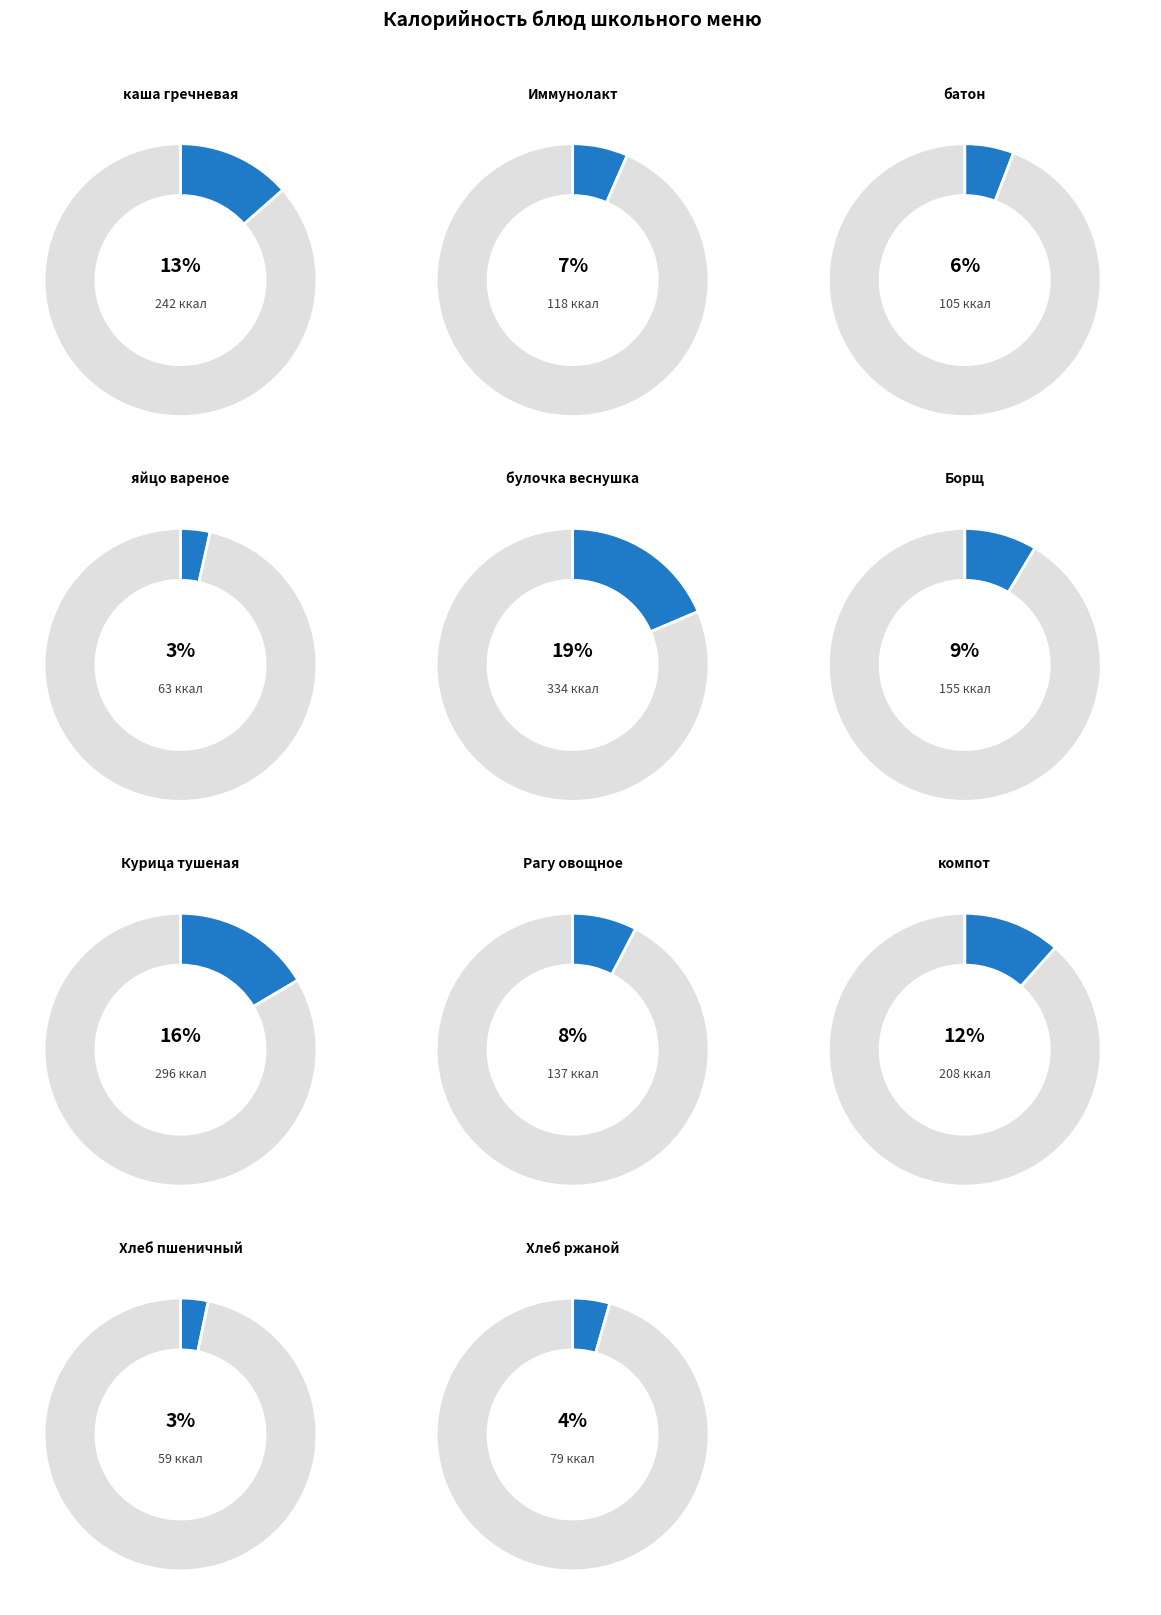

Is it true that булочка веснушка is 28% of the pie?

False